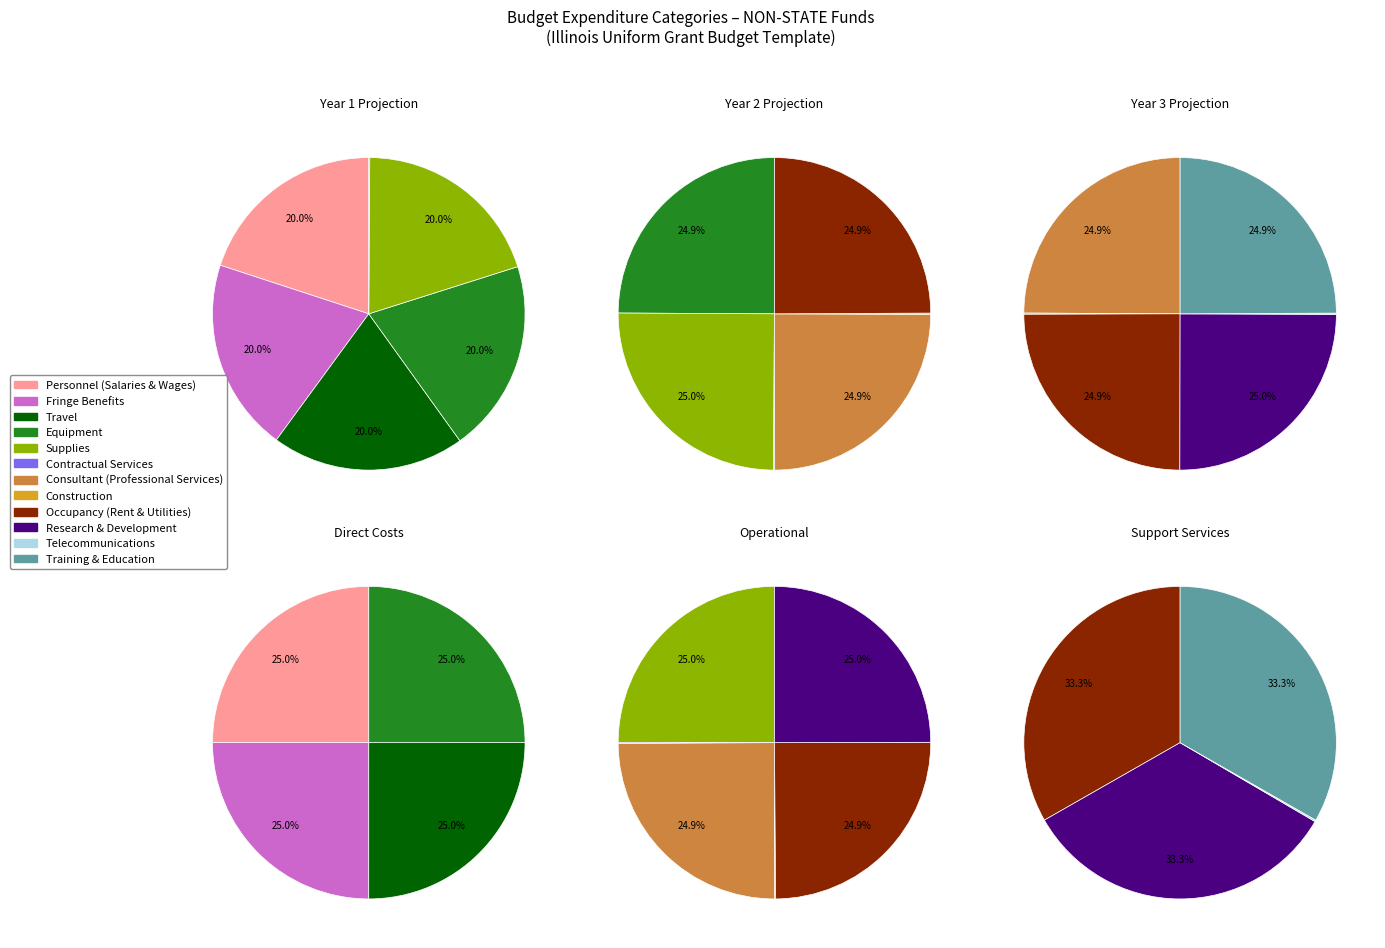

Is it true that Contractual Services is 15% of the pie?

False